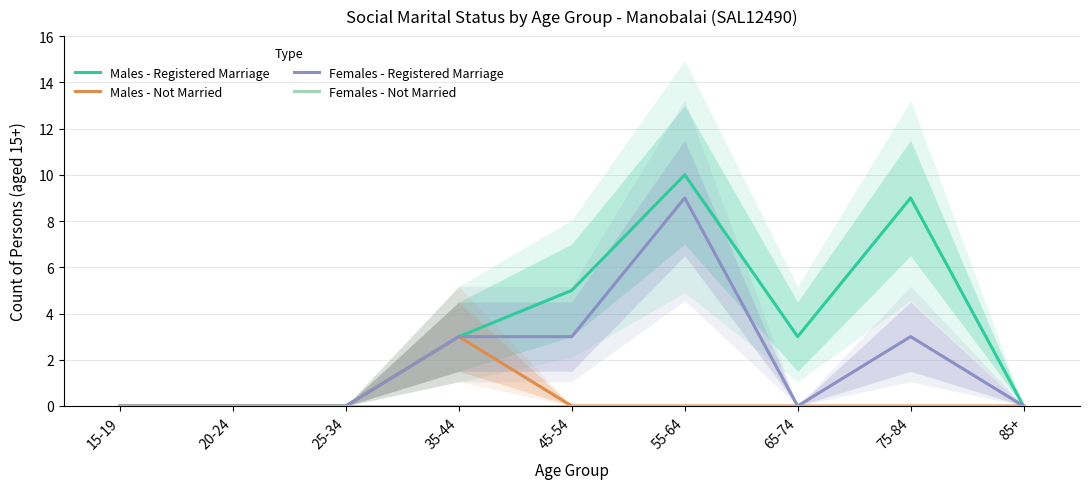

Where is the first local minimum for Males - Registered Marriage?

65-74